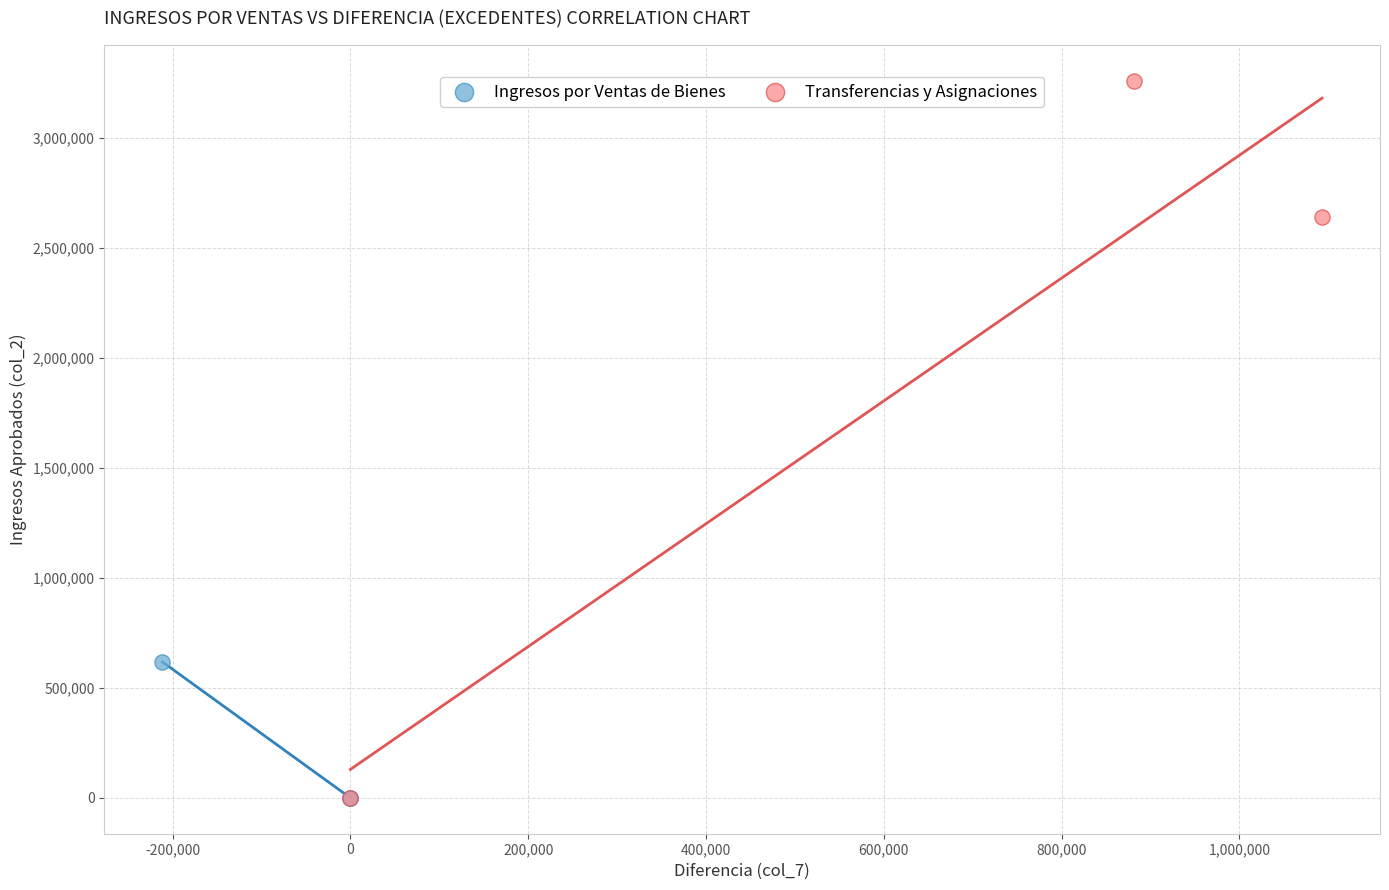

Which series has the widest spread of Y values?

Transferencias y Asignaciones